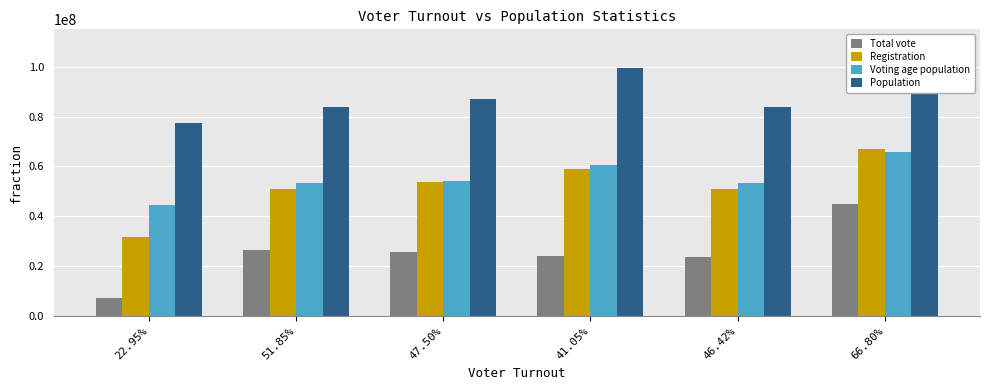

Does the chart contain any negative values?

No